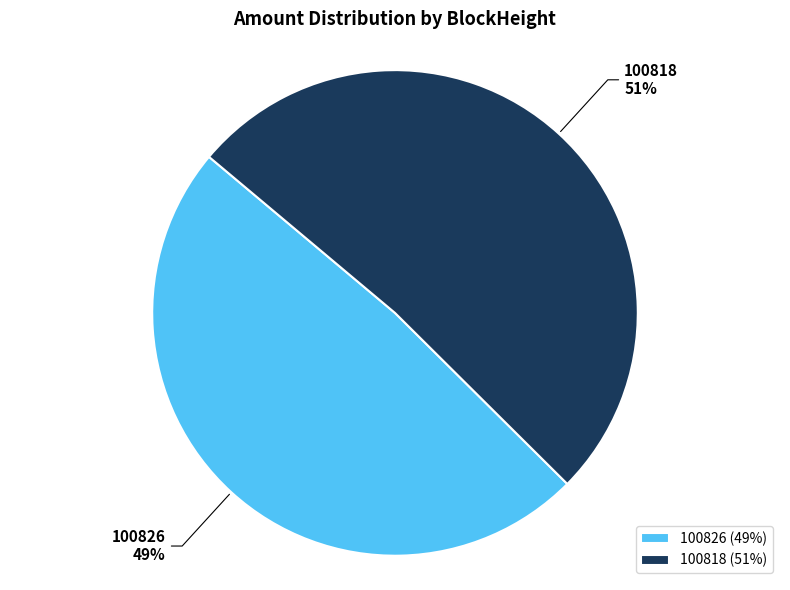

To the nearest percent, what is the combined percentage of 100826 and 100818?

100%